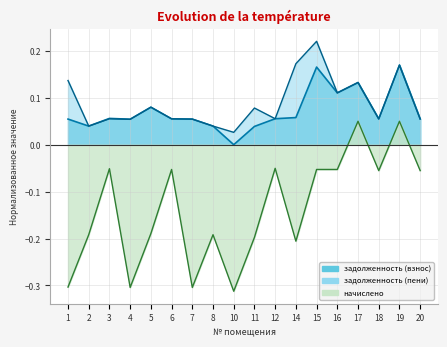

What is the total value across all series at 19?

0.4